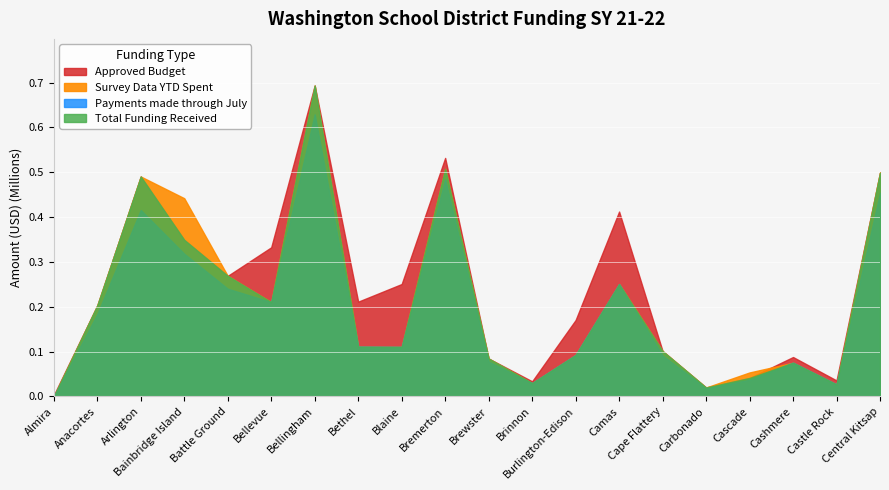

List the series in order of their peak value, highest first.

Survey Data YTD Spent, Approved Budget, Total Funding Received, Payments made through July